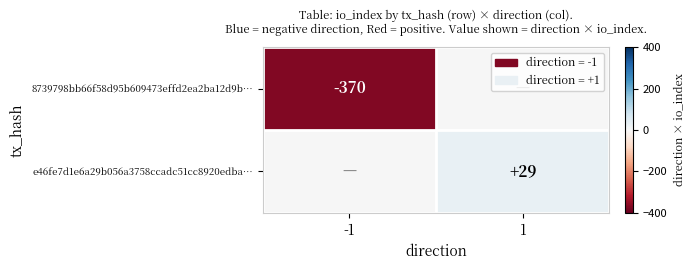

Which category has the lowest value across all series?

-1